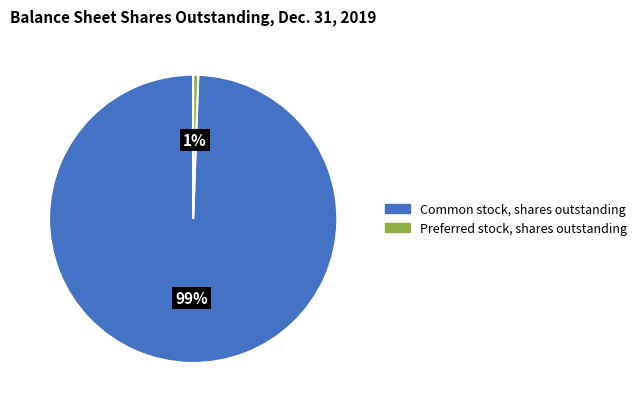

What is the majority slice?

Common stock, shares outstanding